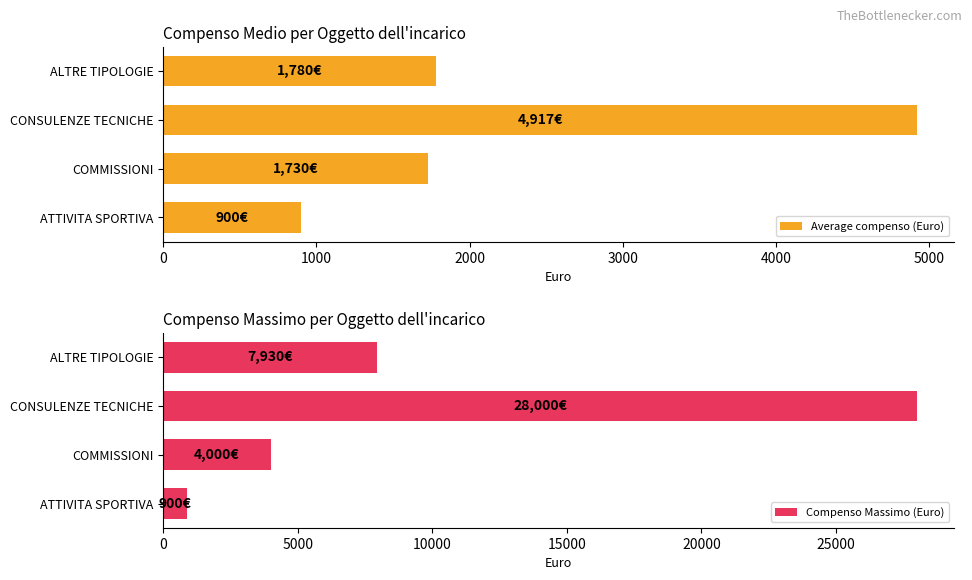

List the series in order of their peak value, highest first.

Compenso Massimo (Euro), Average compenso (Euro)